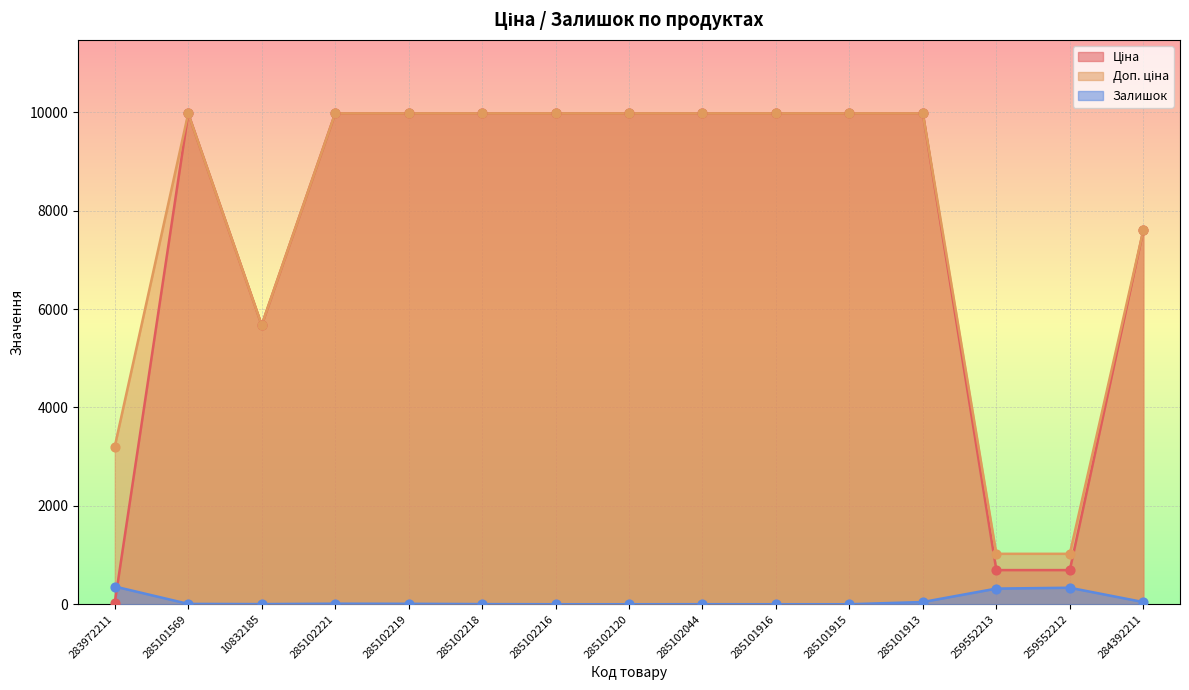

At how many categories does at least one series exceed 8508?

10